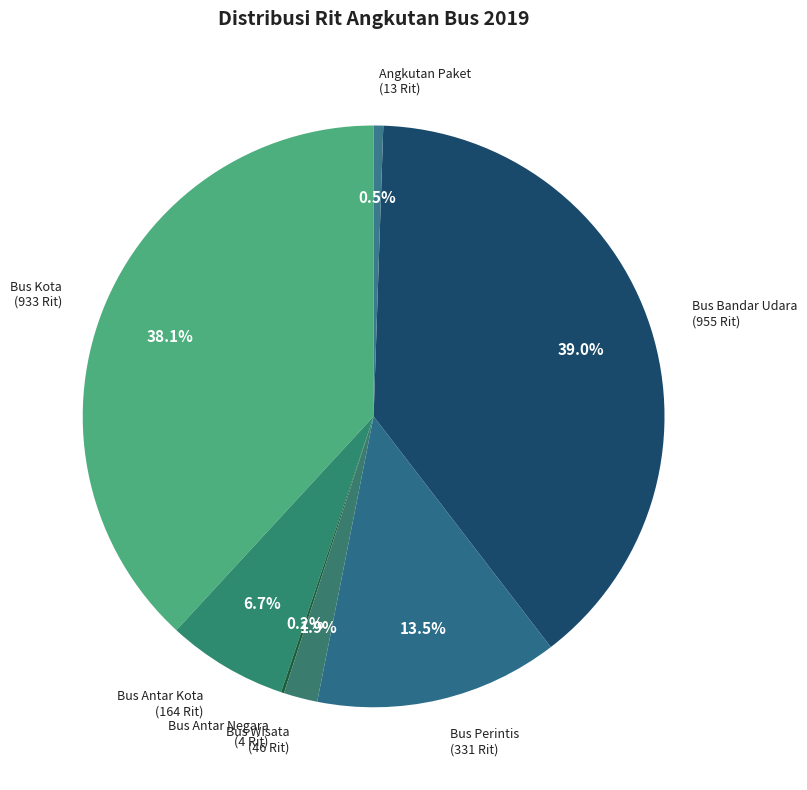

How many slices are in this pie chart?

7